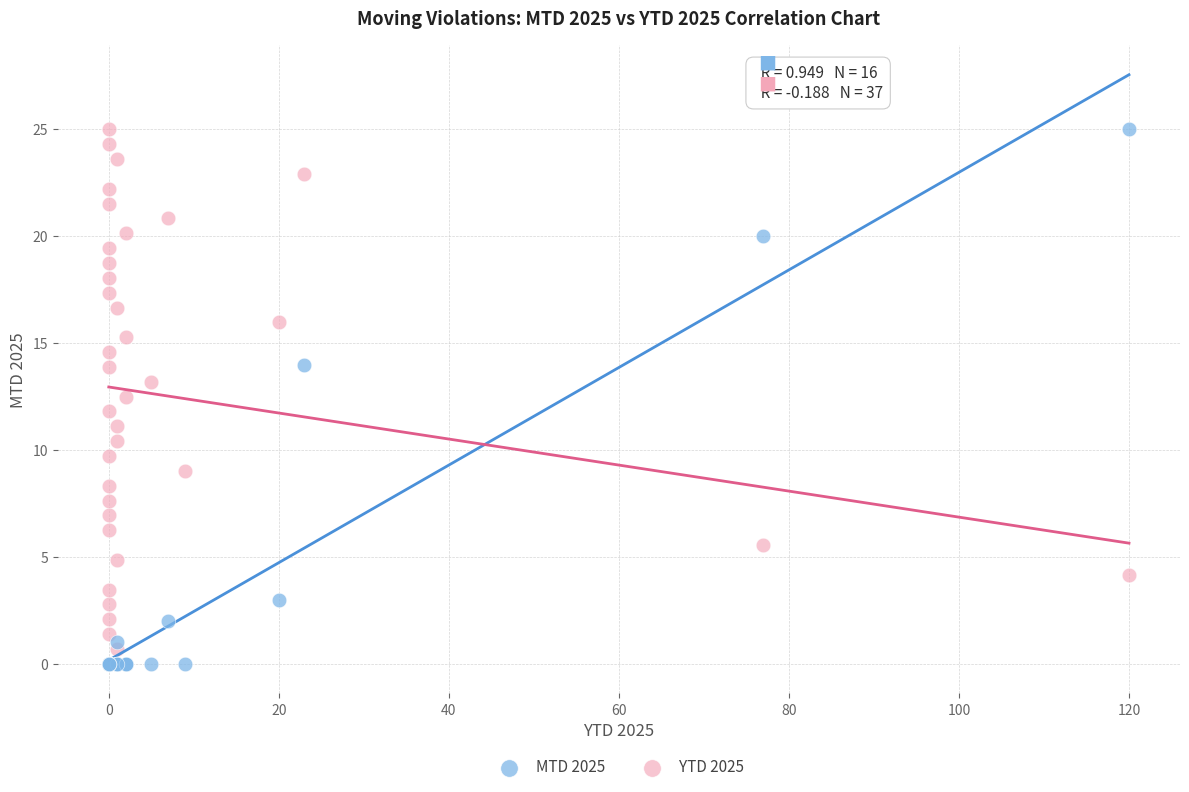

What are all the series names shown in the legend?

MTD 2025, YTD 2025